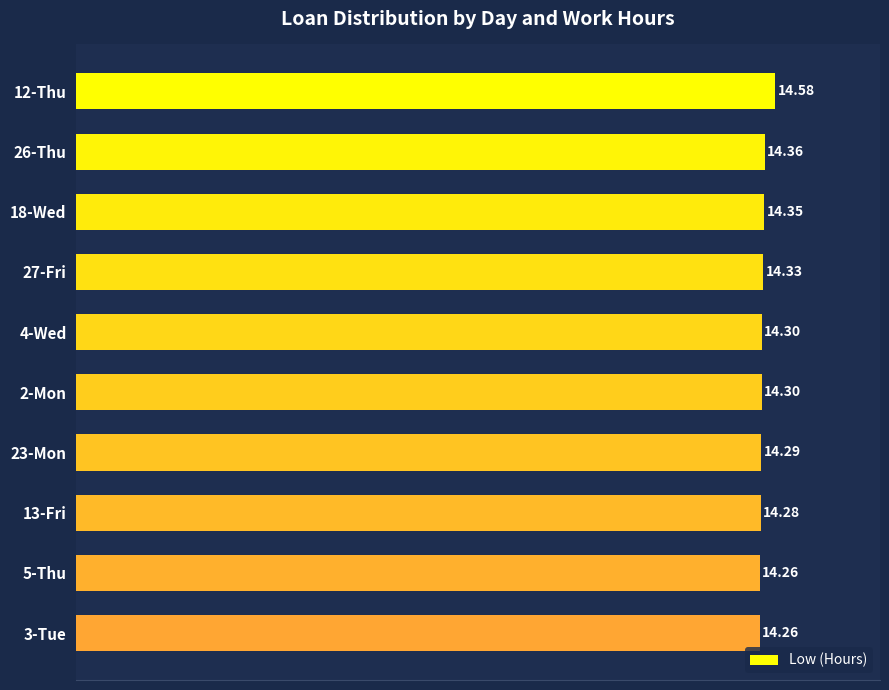

What is the ratio of the value at 26-Thu to the value at 2-Mon?

1.0